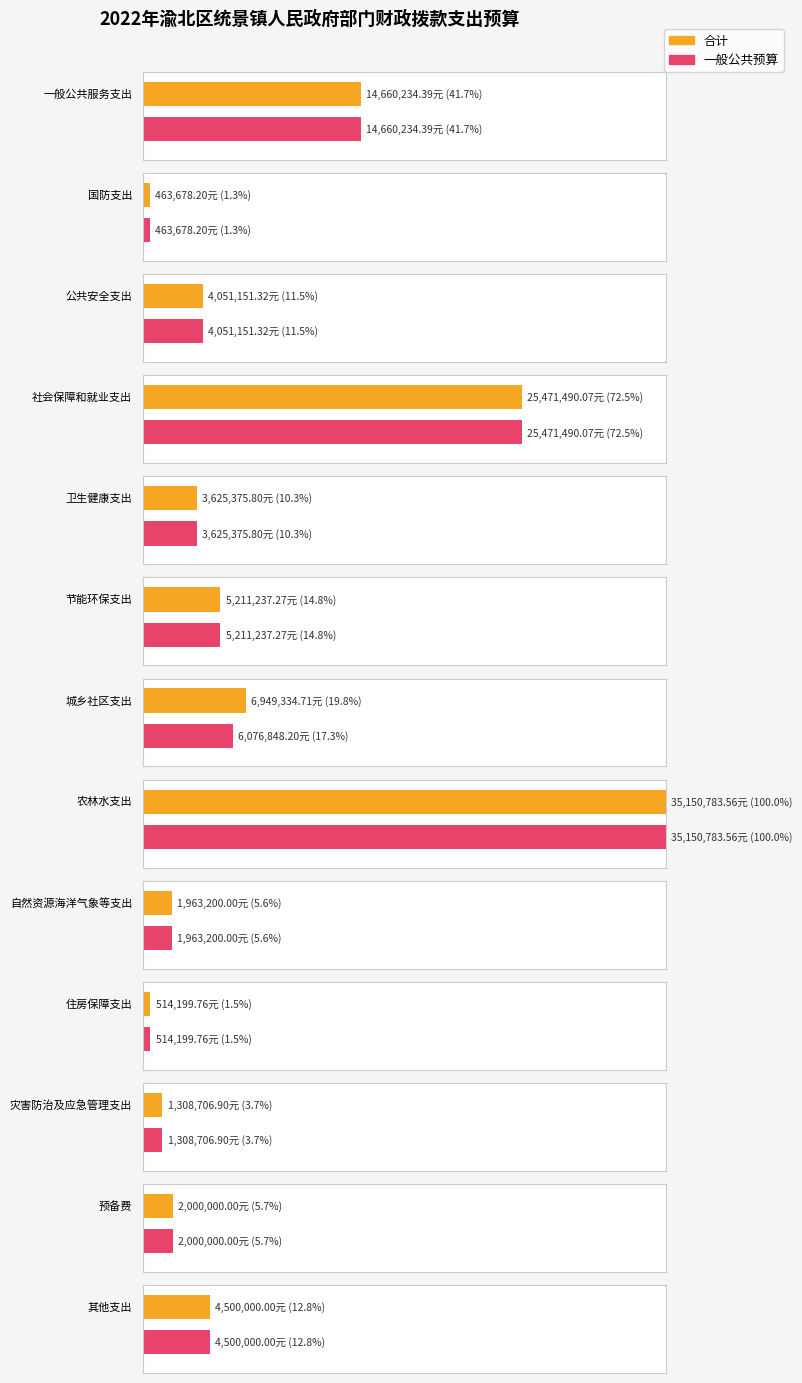

Which series has the largest range (max minus min)?

合计